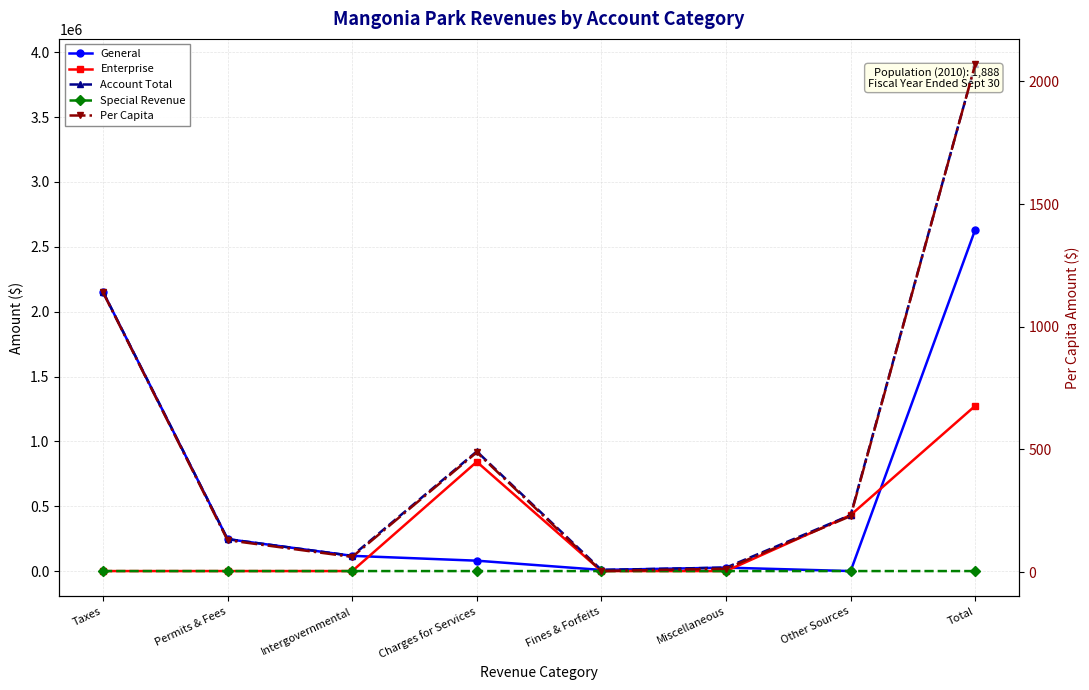

In Special Revenue, how many points are higher than both neighbors (excluding endpoints)?

1